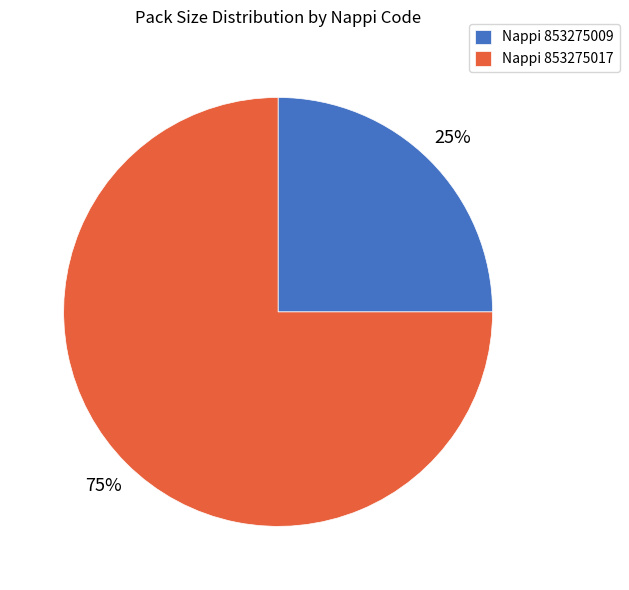

To the nearest percent, what portion does Nappi 853275017 represent?

75%